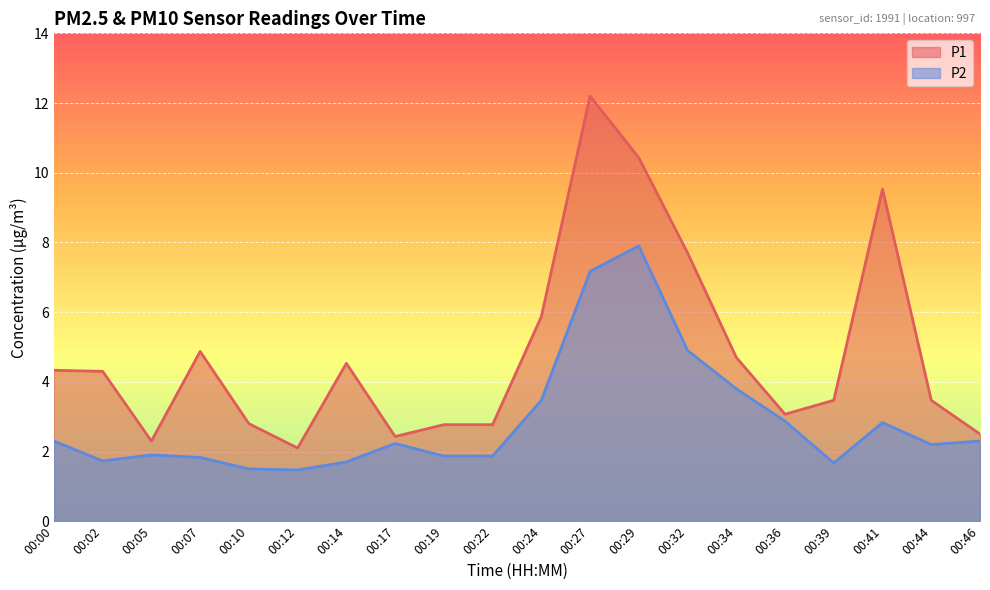

Is it true that P2 equals 0.5 at 00:19?

False